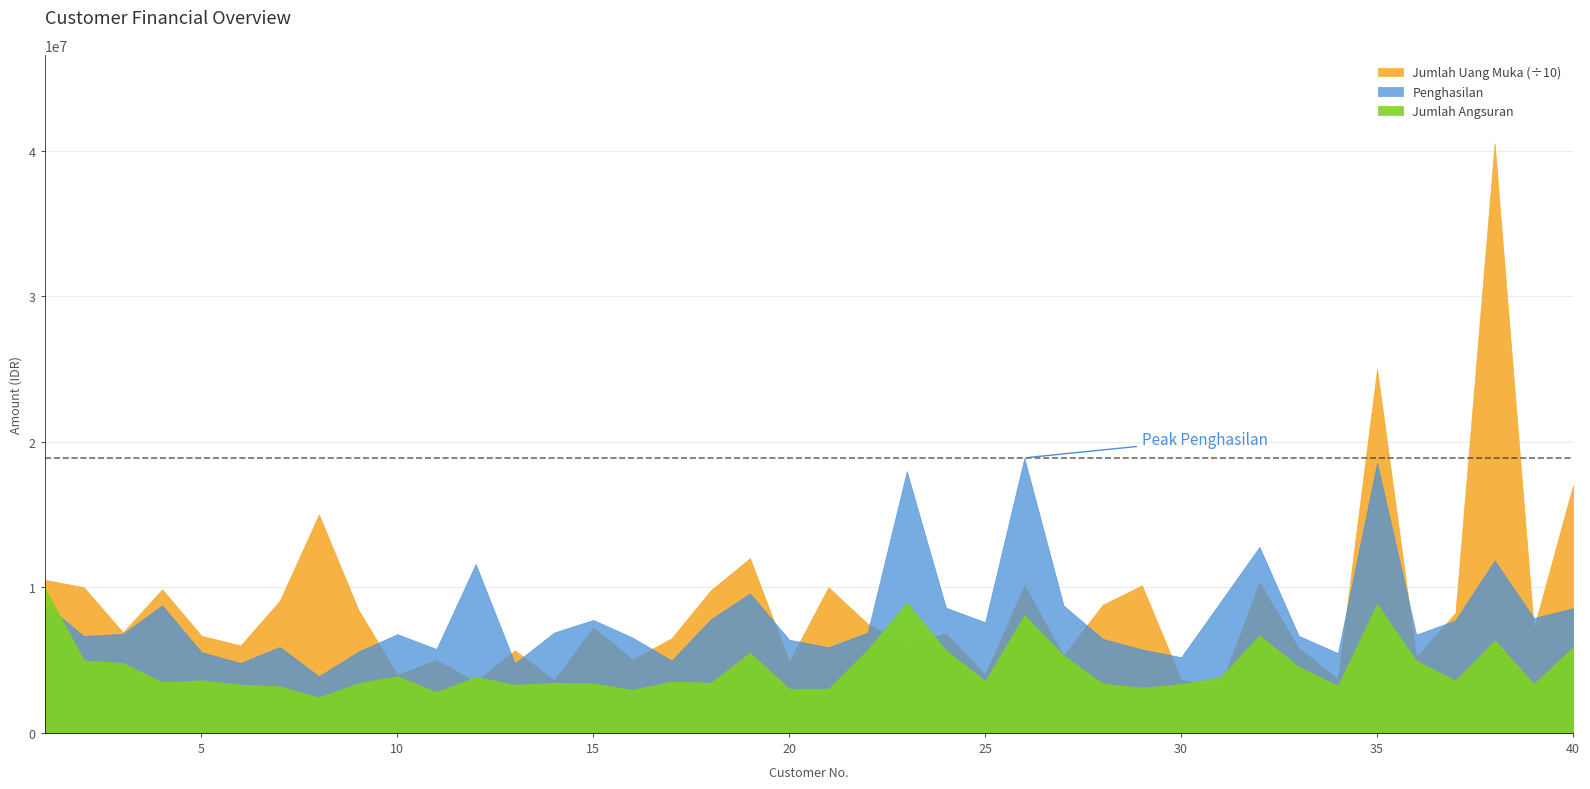

What is the minimum value shown in the chart?

2439000